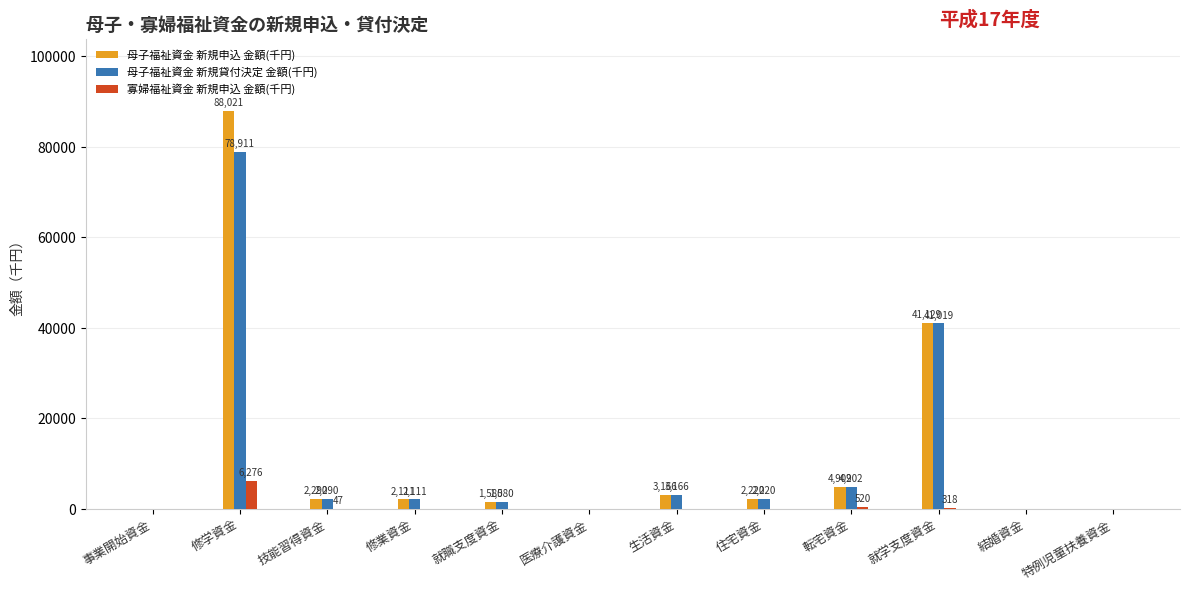

Which series has the largest total across all categories?

母子福祉資金 新規申込 金額(千円)